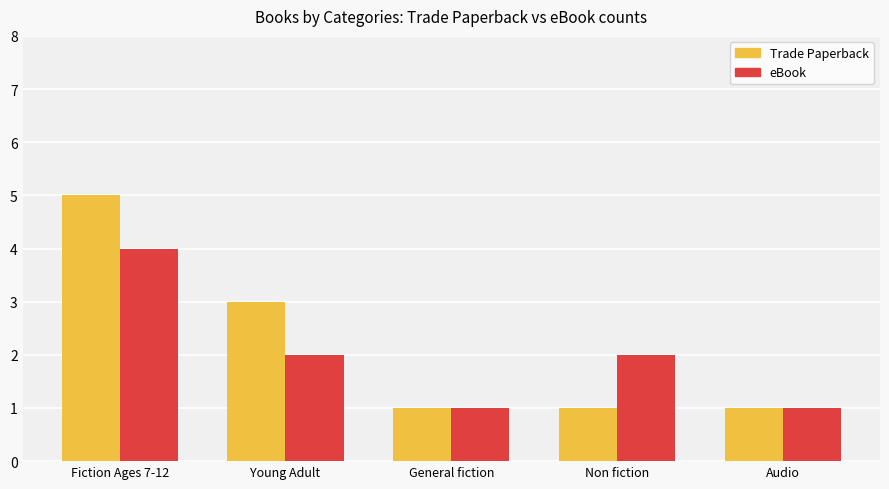

Reading left to right, transcribe all the data shown in this chart.

Trade Paperback: 5	3	1	1	1
eBook: 4	2	1	2	1